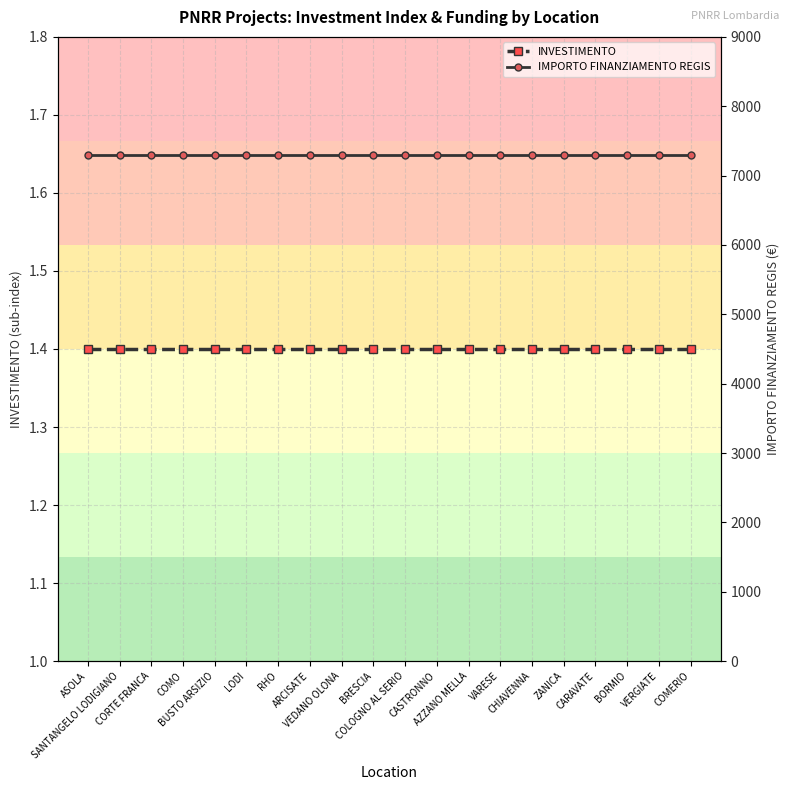

List the labels in order of IMPORTO FINANZIAMENTO REGIS value, smallest first.

ASOLA, SANTANGELO LODIGIANO, CORTE FRANCA, COMO, BUSTO ARSIZIO, LODI, RHO, ARCISATE, VEDANO OLONA, BRESCIA, COLOGNO AL SERIO, CASTRONNO, AZZANO MELLA, VARESE, CHIAVENNA, ZANICA, CARAVATE, BORMIO, VERGIATE, COMERIO